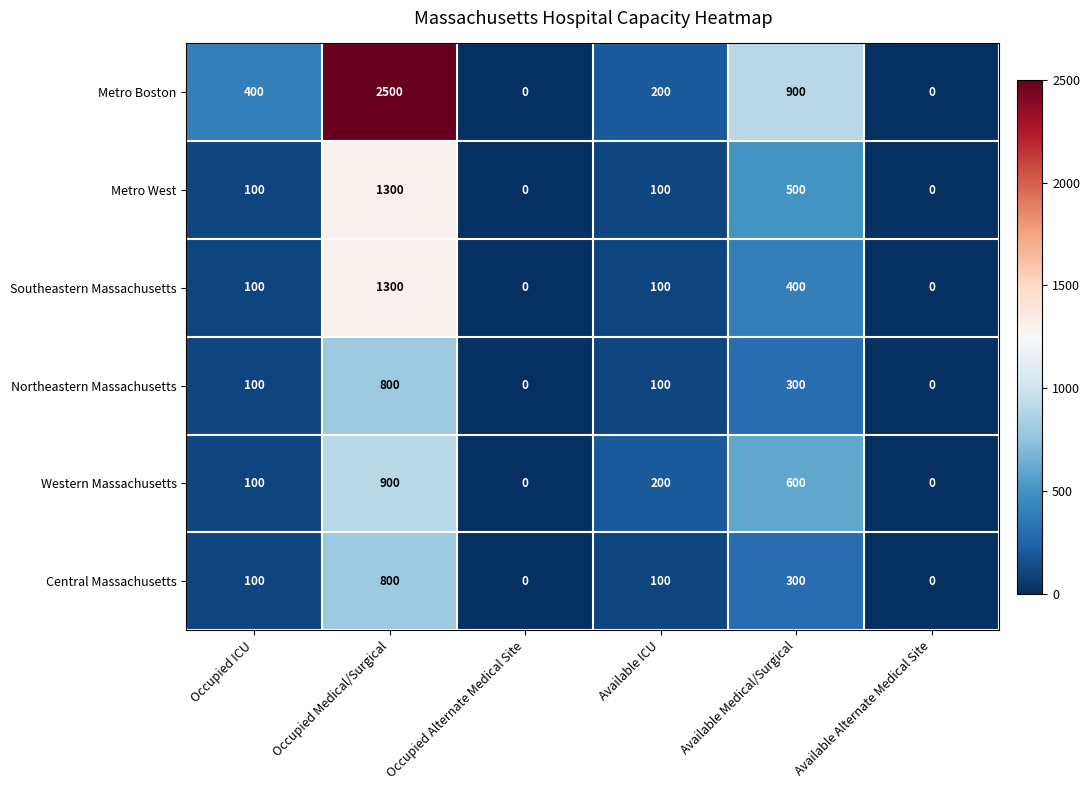

Which category has the highest value across all series?

Occupied Medical/Surgical